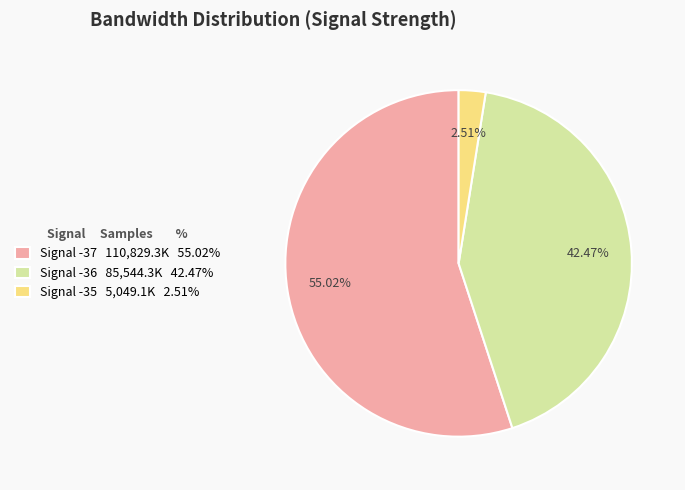

Does Signal -37 110,829.3K 55.02% represent more than half of the total?

Yes